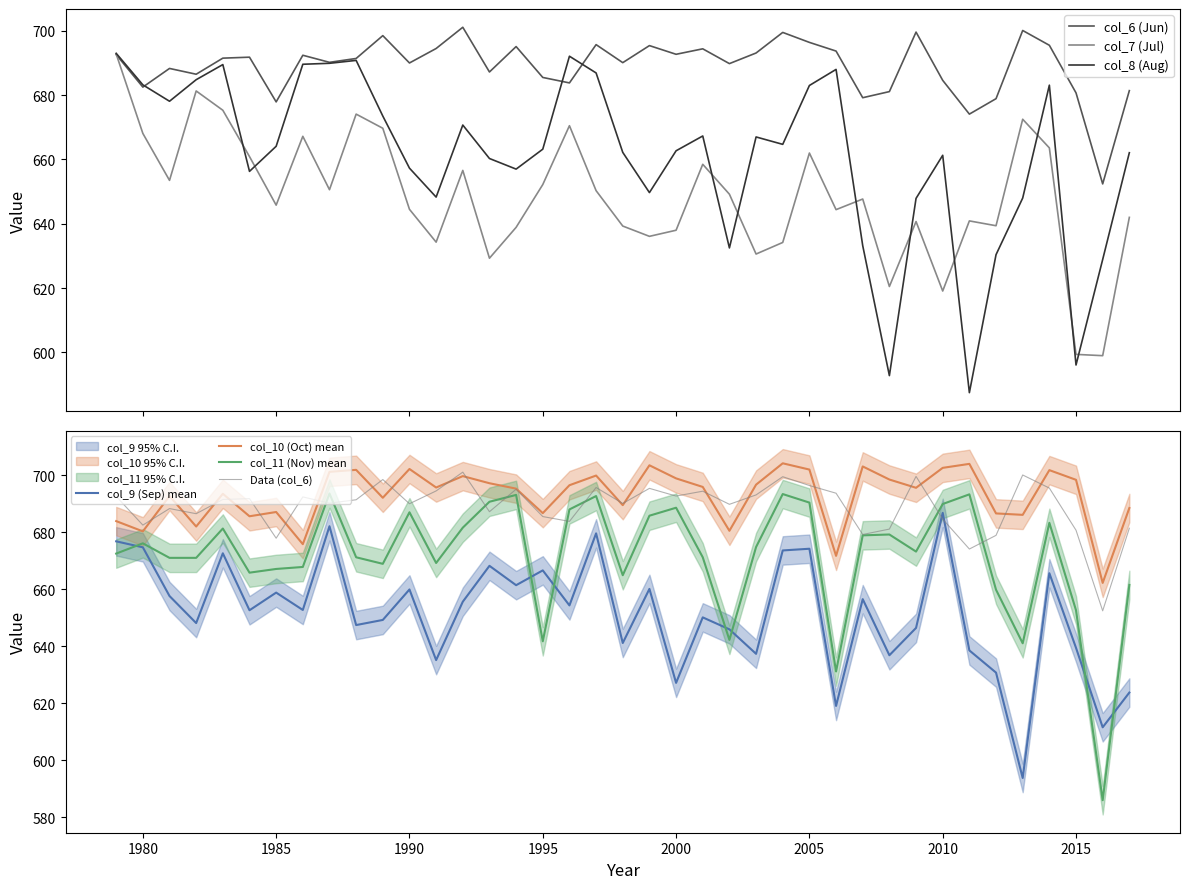

Rank the categories by col_6 value from highest to lowest.

1992, 2013, 2009, 2004, 1989, 2005, 1997, 2014, 1999, 1994, 1991, 2001, 2006, 2003, 2000, 1979, 1986, 1984, 1983, 1988, 1987, 1998, 1990, 2002, 1981, 1993, 1982, 1995, 2010, 1996, 1980, 2017, 2008, 2015, 2007, 2012, 1985, 2011, 2016